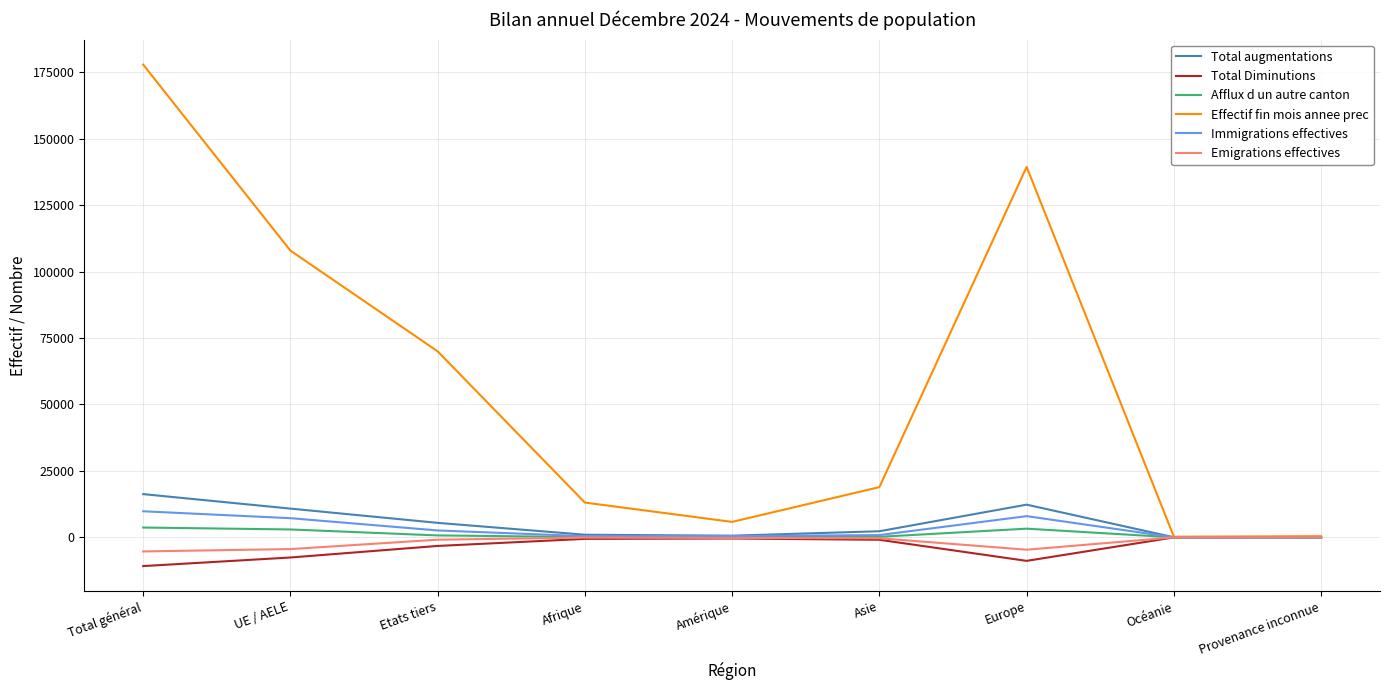

Which series has the largest total across all categories?

Effectif fin mois annee prec